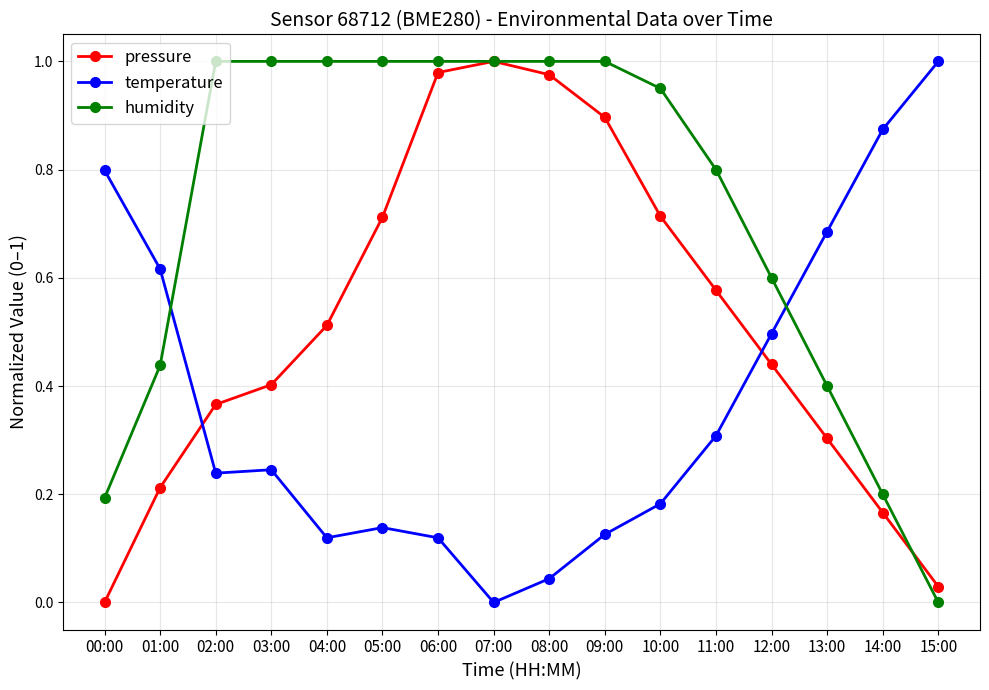

What is the label of the 8th point from the left?

07:00